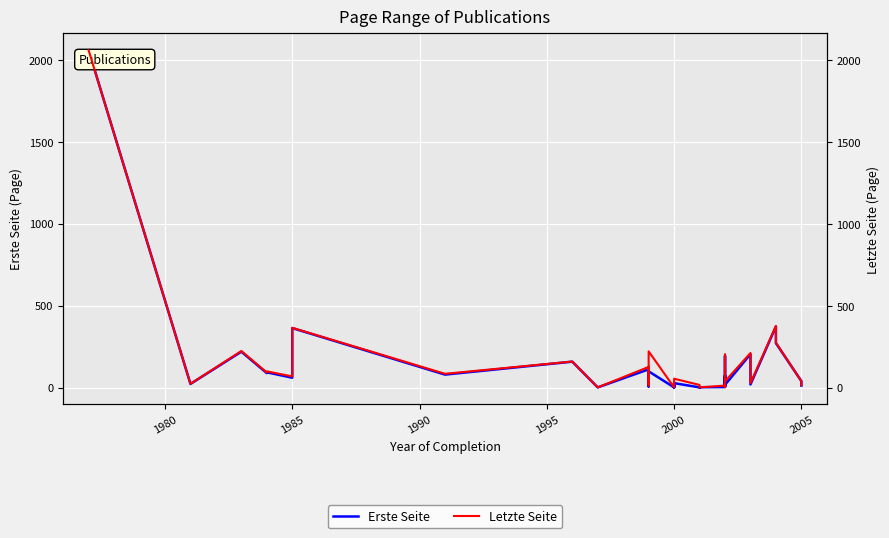

True or false: Erste Seite and Letzte Seite intersect in this chart.

False